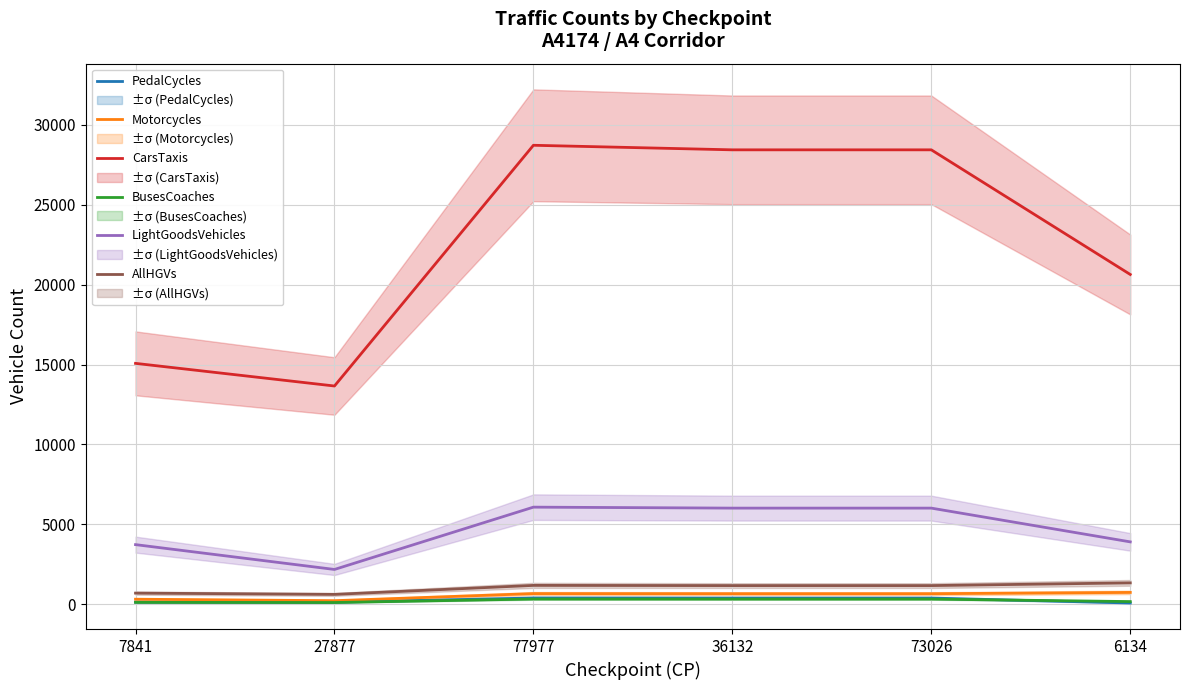

Where is the first local minimum for AllHGVs?

27877